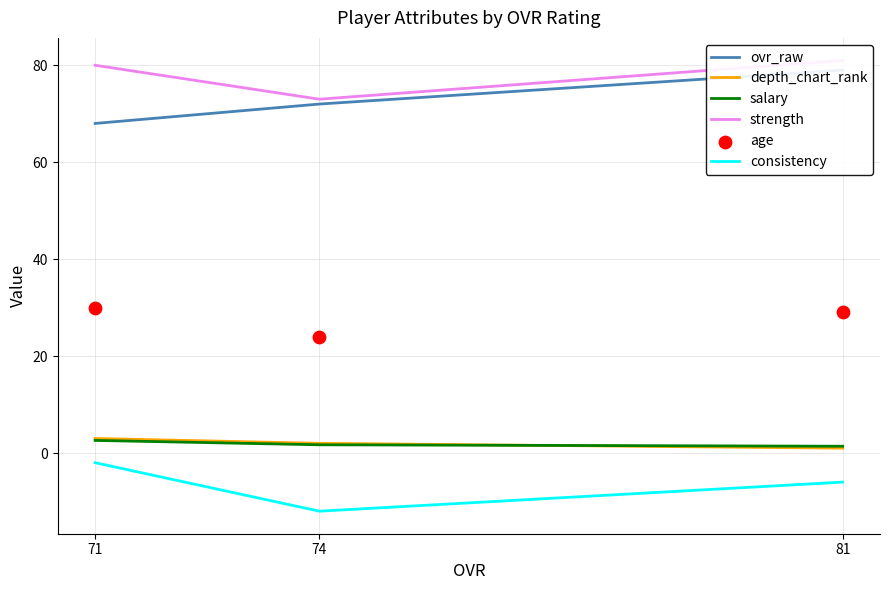

Which series reaches the maximum Y coordinate?

strength